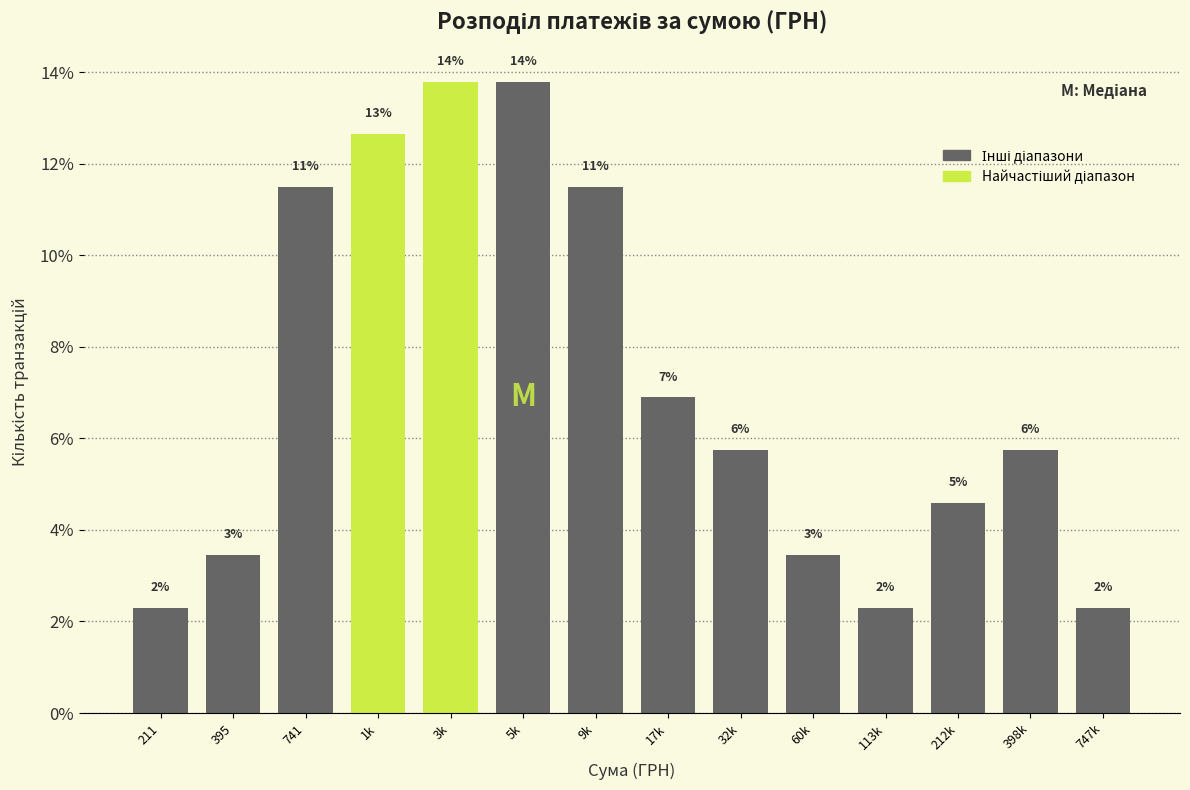

How many bars are there in total?

14